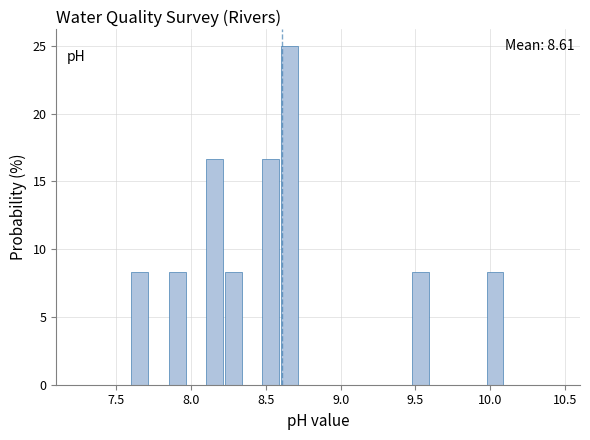

Read against the x-axis, roughly where is the centre of the tallest bar?

8.65